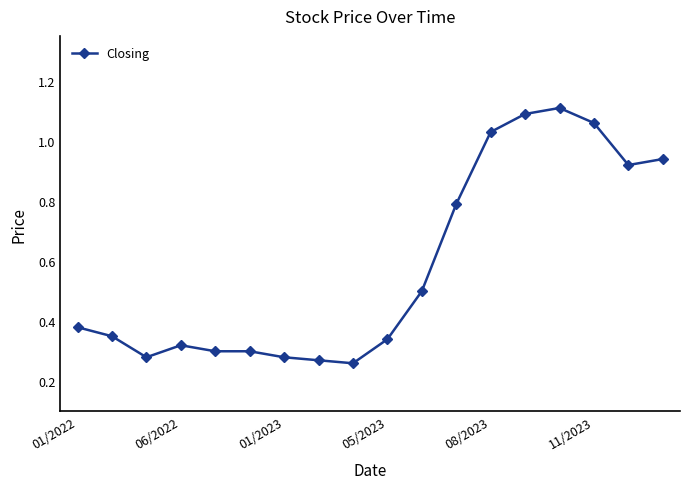

True or false: there are more than 0 points higher than both neighbors.

True